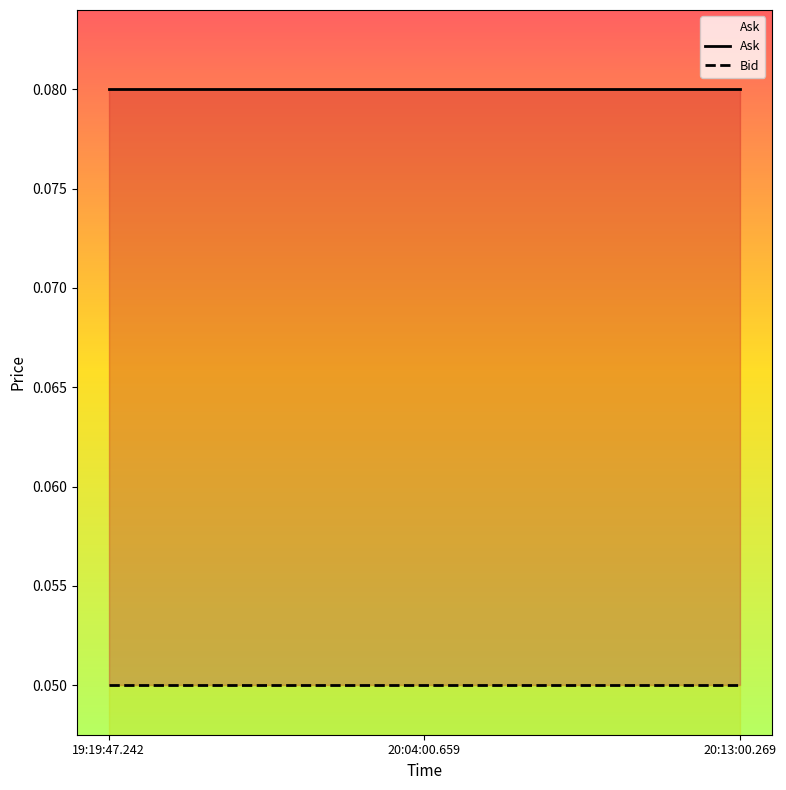

Reading left to right, what are all the values shown in this chart?

Ask: 19:19:47.242=0.1	20:04:00.659=0.1	20:13:00.269=0.1
Bid: 19:19:47.242=0.1	20:04:00.659=0.1	20:13:00.269=0.1